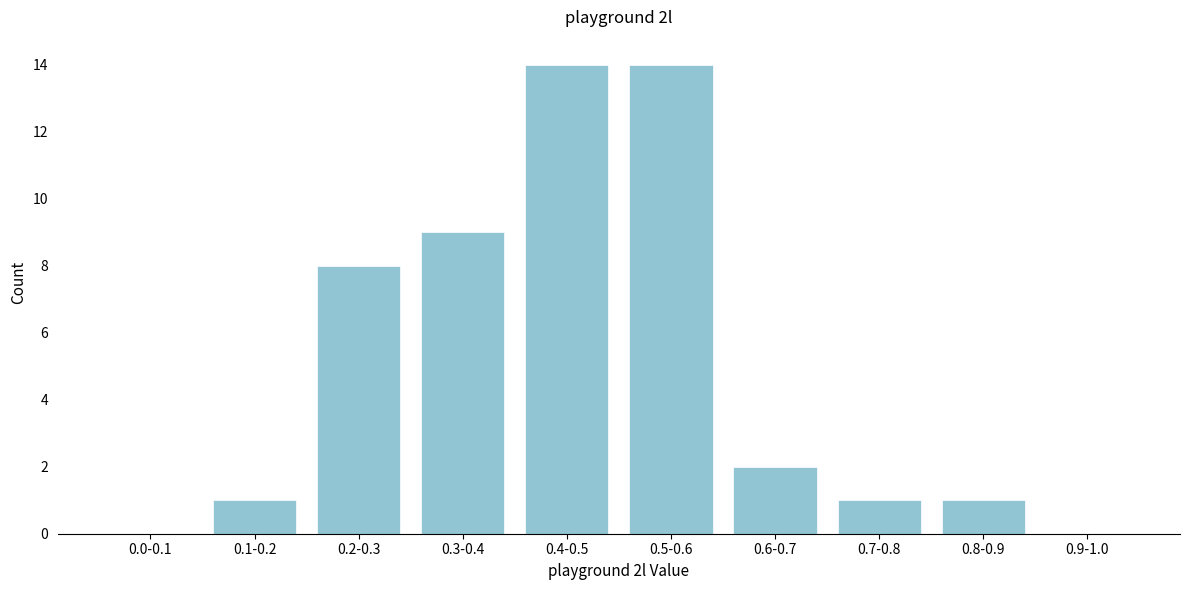

Reading left to right, what are all the values shown in this chart?

0.0-0.1=0	0.1-0.2=1	0.2-0.3=8	0.3-0.4=9	0.4-0.5=14	0.5-0.6=14	0.6-0.7=2	0.7-0.8=1	0.8-0.9=1	0.9-1.0=0